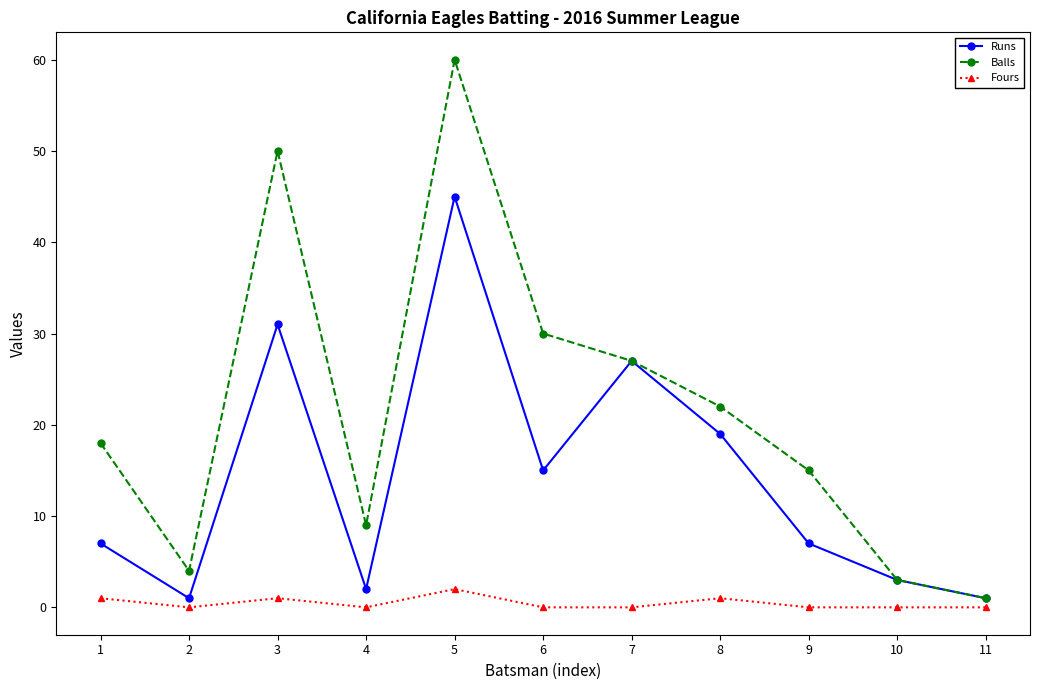

What are all the series names shown in the legend?

Runs, Balls, Fours